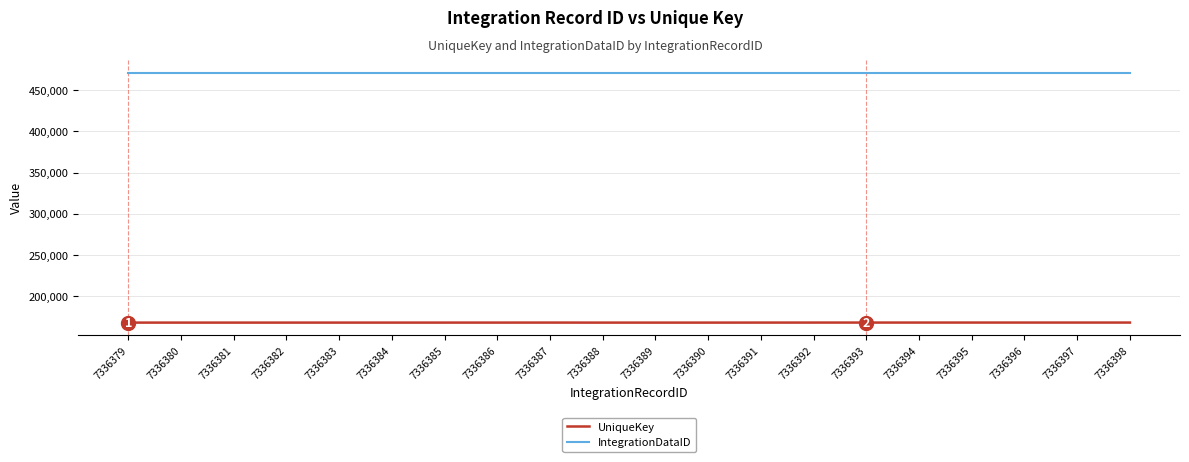

The IntegrationDataID series shows 643928 at 7336398. True or false?

False